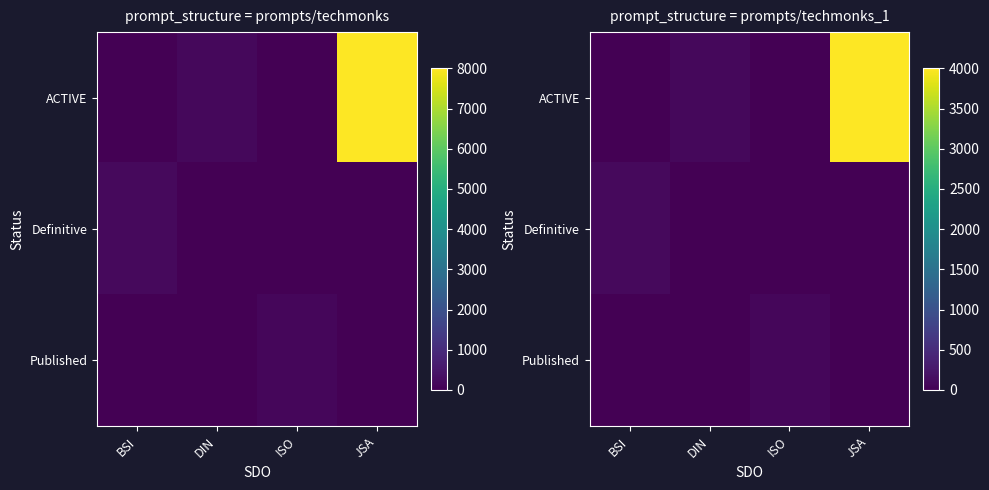

How many series are shown in this chart?

3